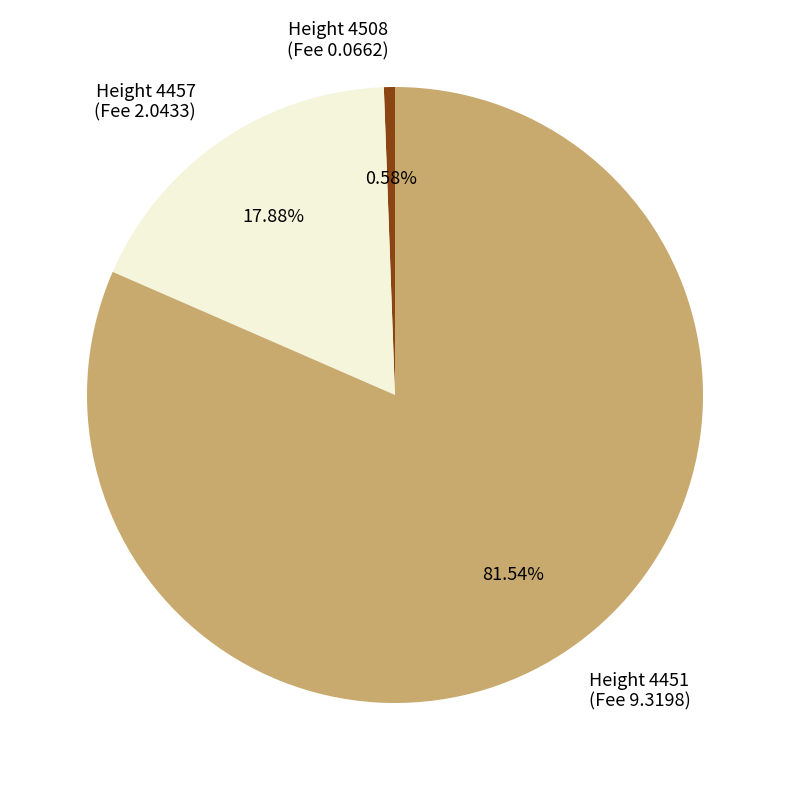

What is the majority slice?

Height 4451 (Fee 9.3198)